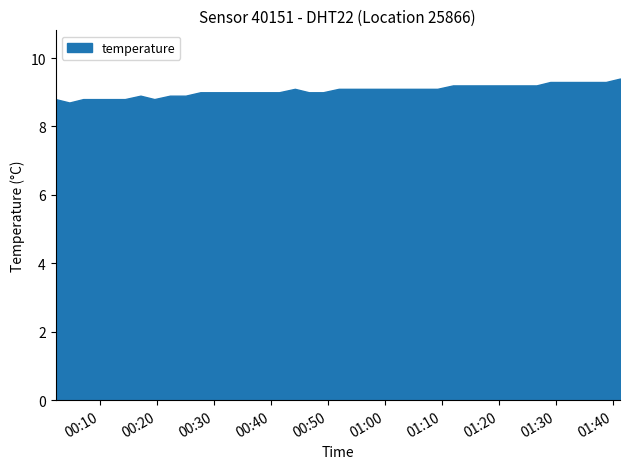

How many distinct data groups are displayed?

1